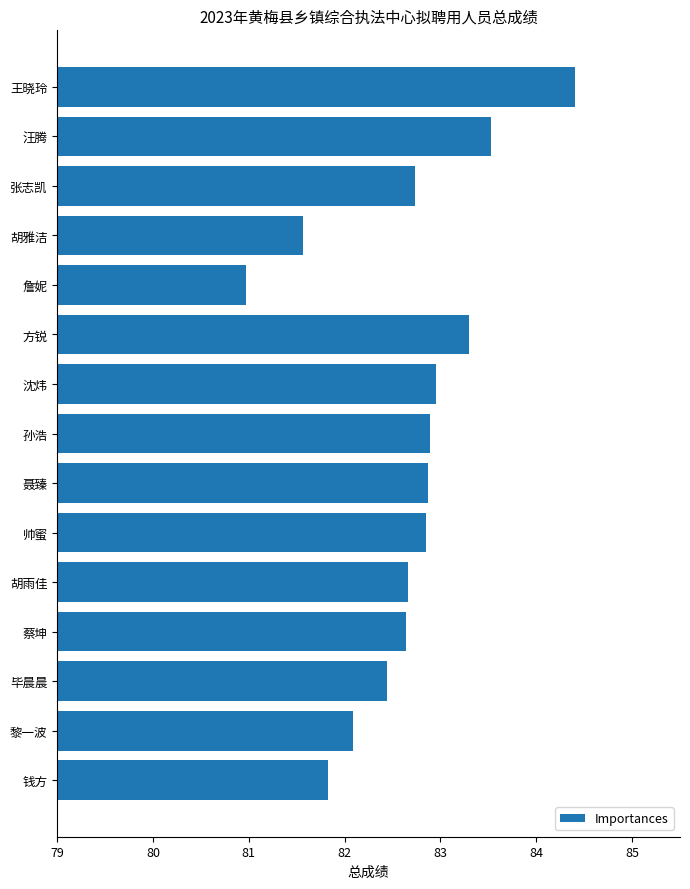

What is the sum of the values at 王晓玲 and 帅蜜?

167.2